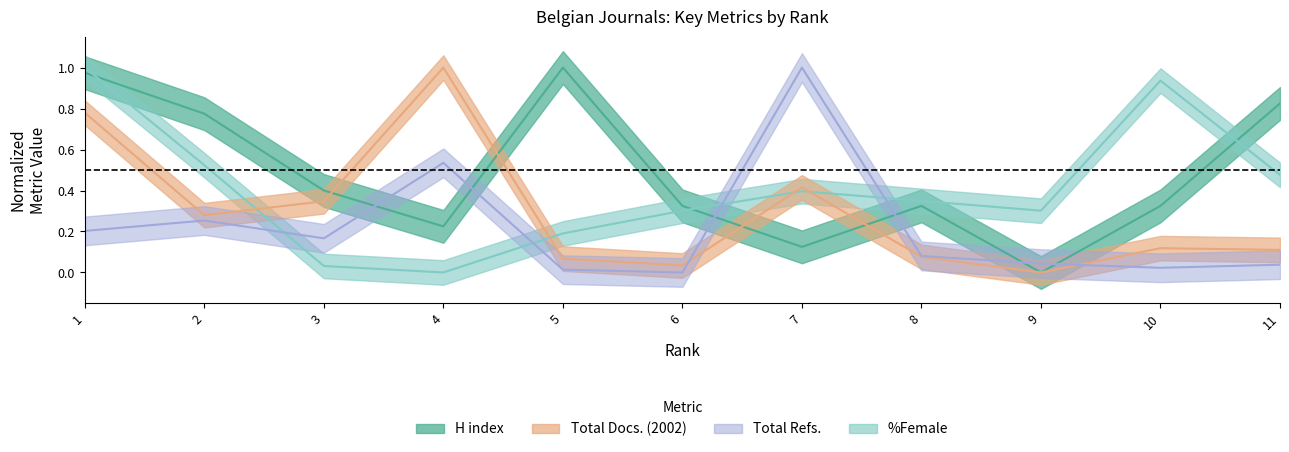

What is the difference between the Total Refs. values at 3 and 8?

0.1